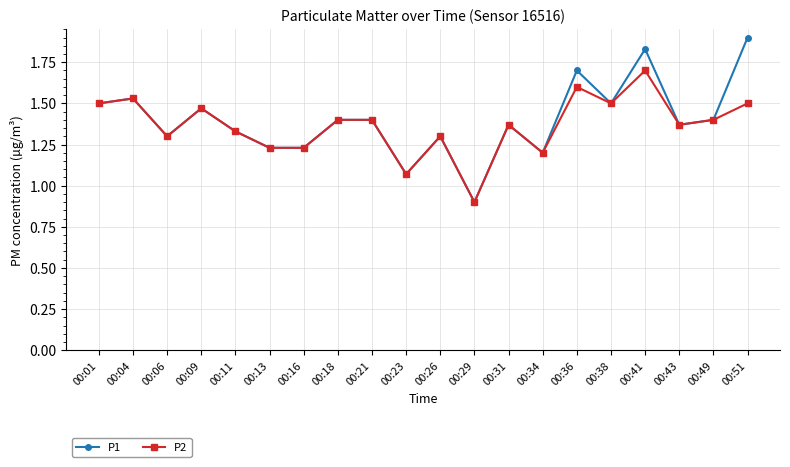

At which category does P2 reach its first local valley?

00:06